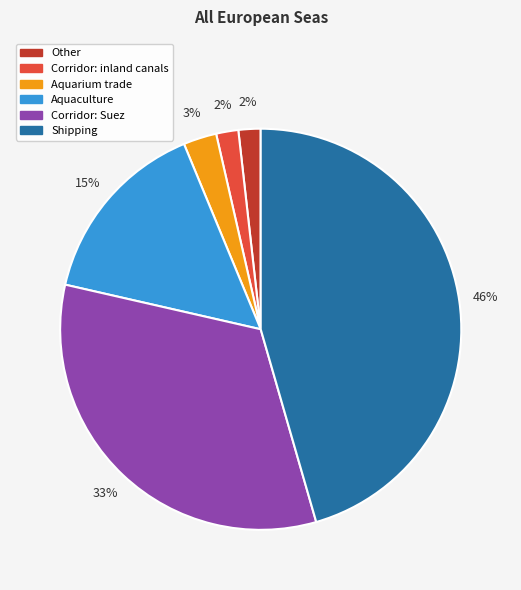

Combined, do Aquaculture and Aquarium trade account for over 50%?

No